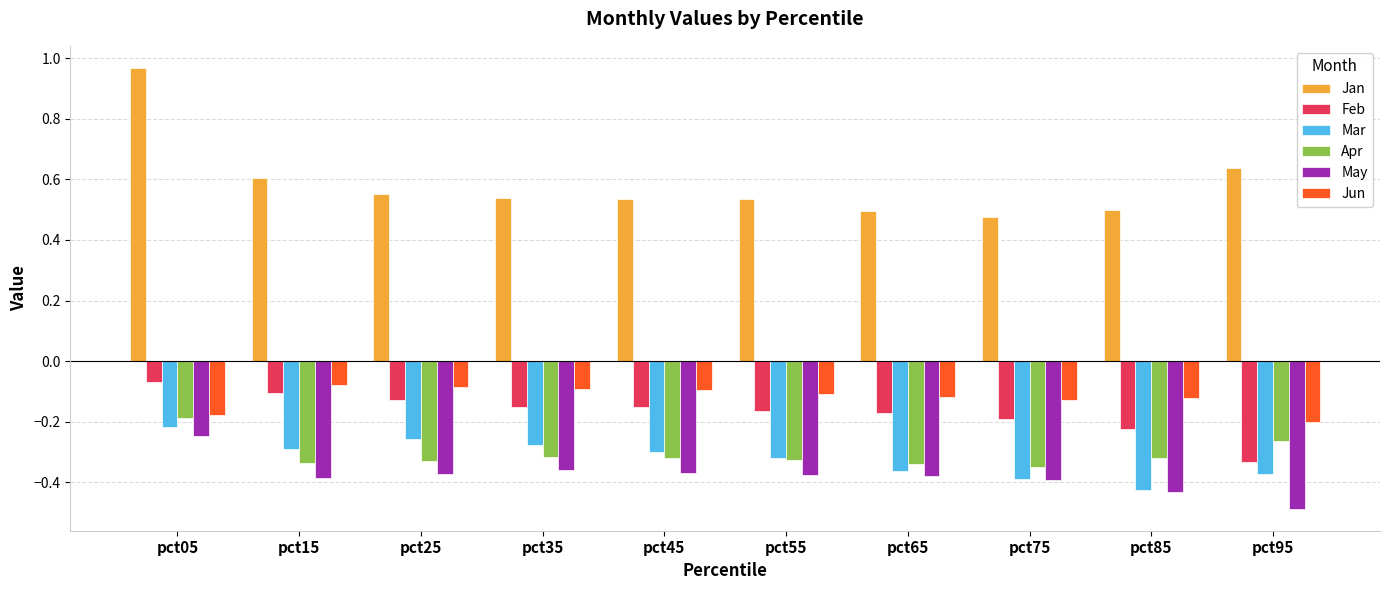

At which category is the sum across all series the highest?

pct05